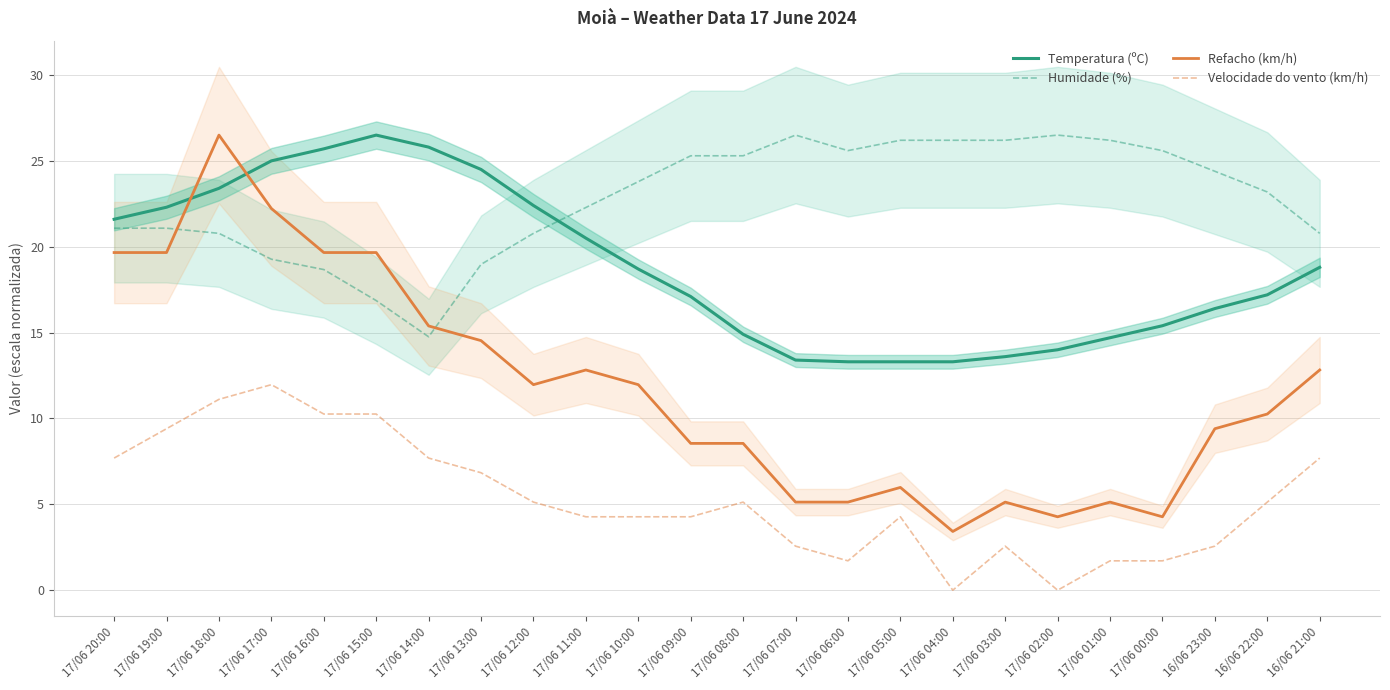

What is the value of the Velocidade do vento (km/h) point at the 12th from the left?

4.3